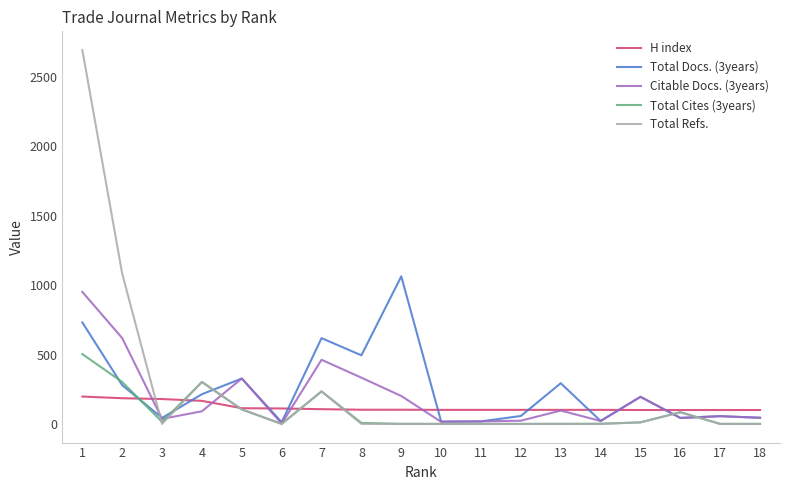

How many intersections are there between H index and Total Docs. (3years)?

9